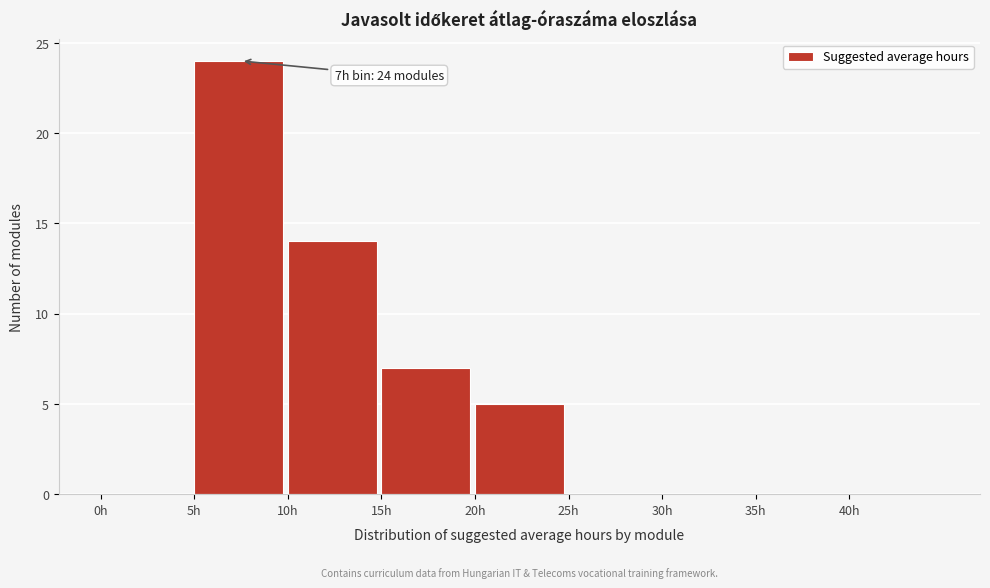

Which range on the x-axis has the tallest bar?

5 to 10